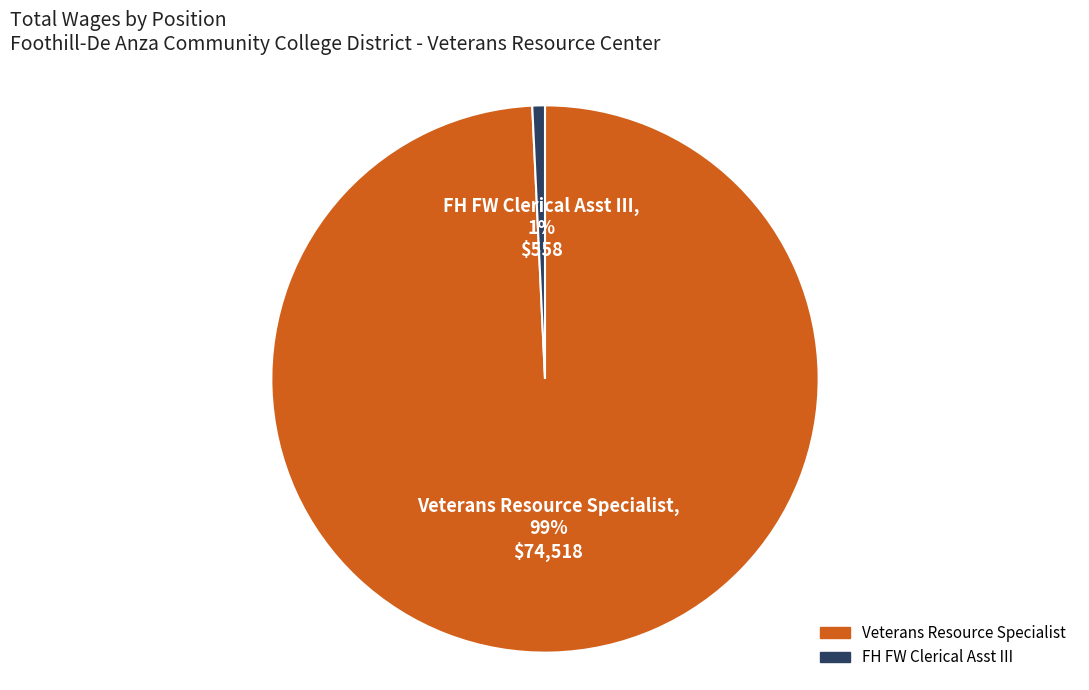

The FH FW Clerical Asst III slice represents 15% of the pie. True or false?

False